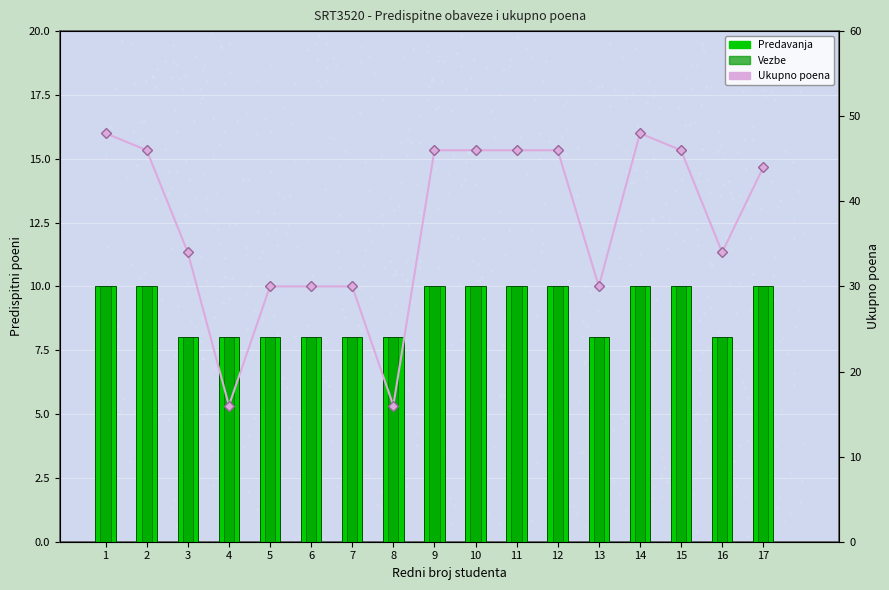

What is the total value across all series at 17?

64